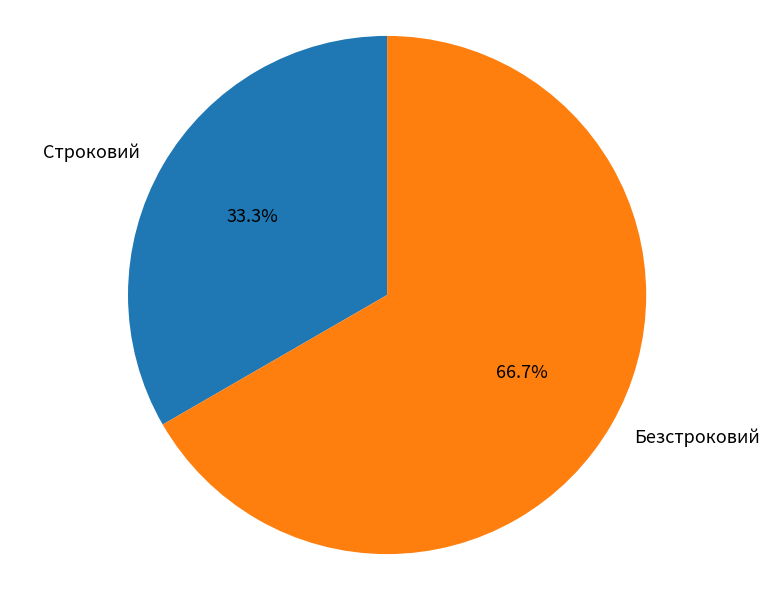

To the nearest percent, what is the difference between the largest and smallest slice percentages?

33%